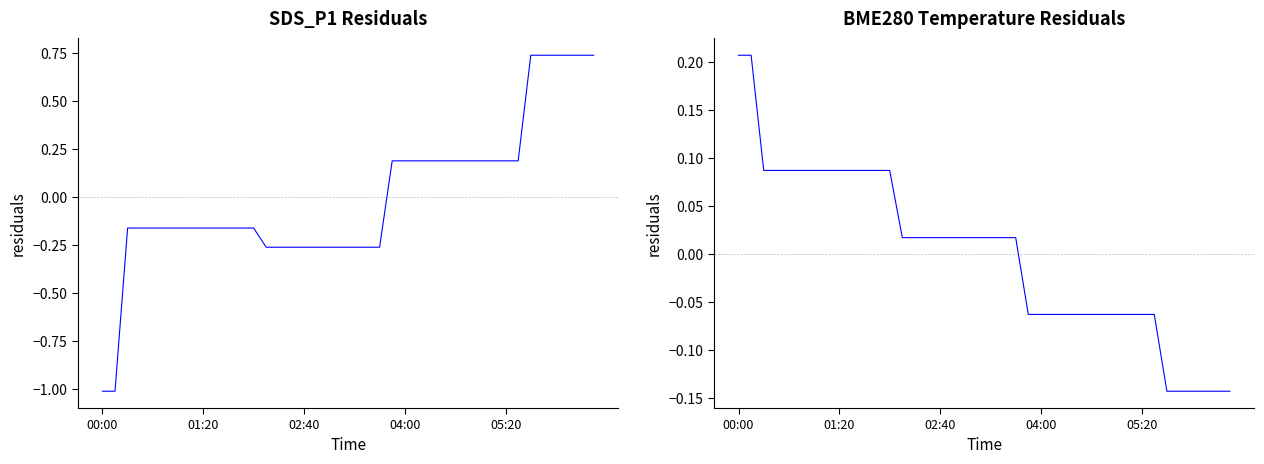

What is the maximum value for BME280_temperature?

0.2